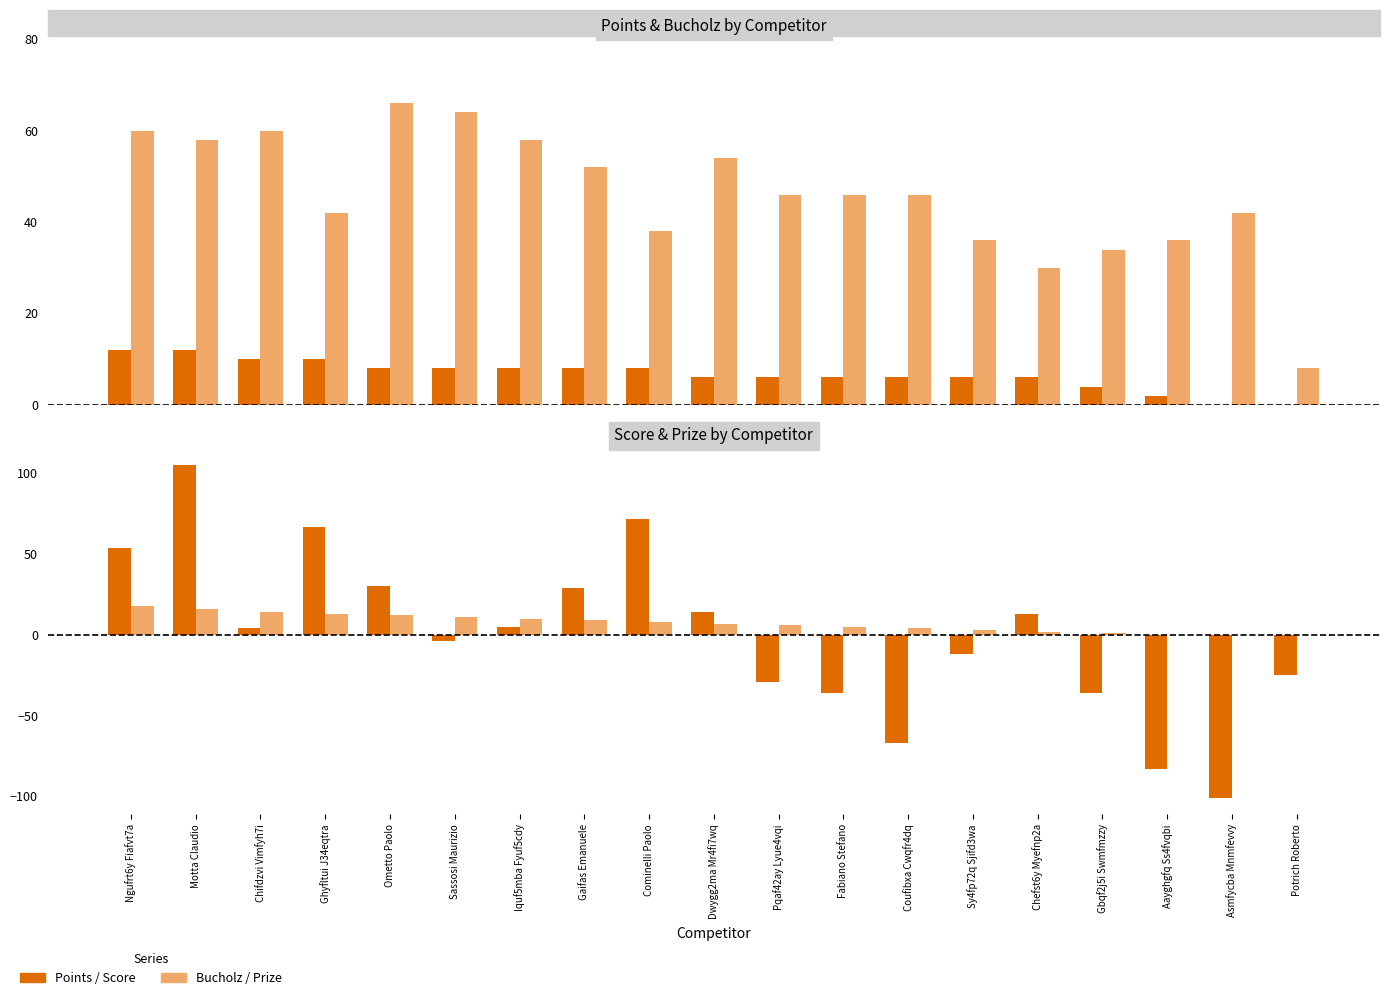

Between Ngufrt6y Fiafvt7a and Fabiano Stefano, which series saw the biggest shift?

Score